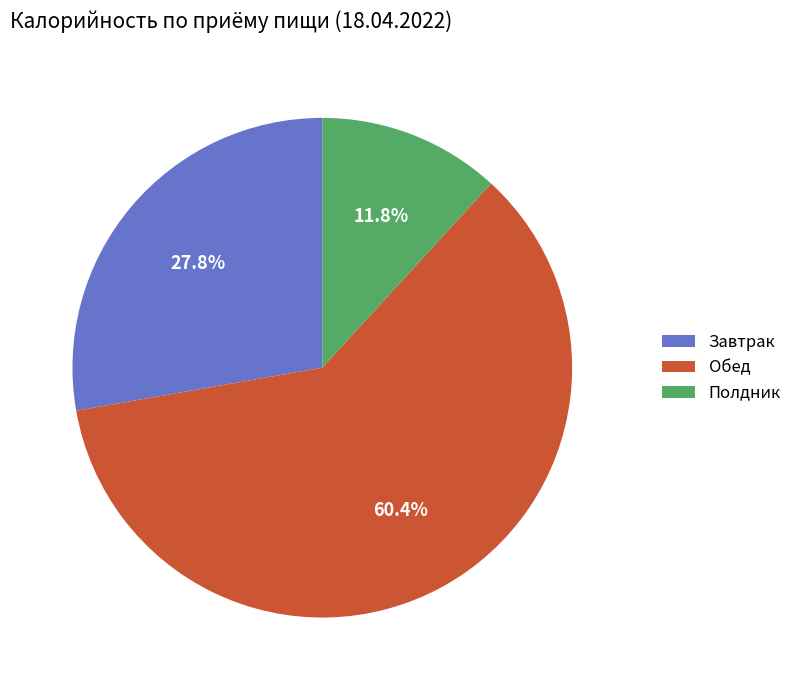

Does any single category account for the majority?

Yes